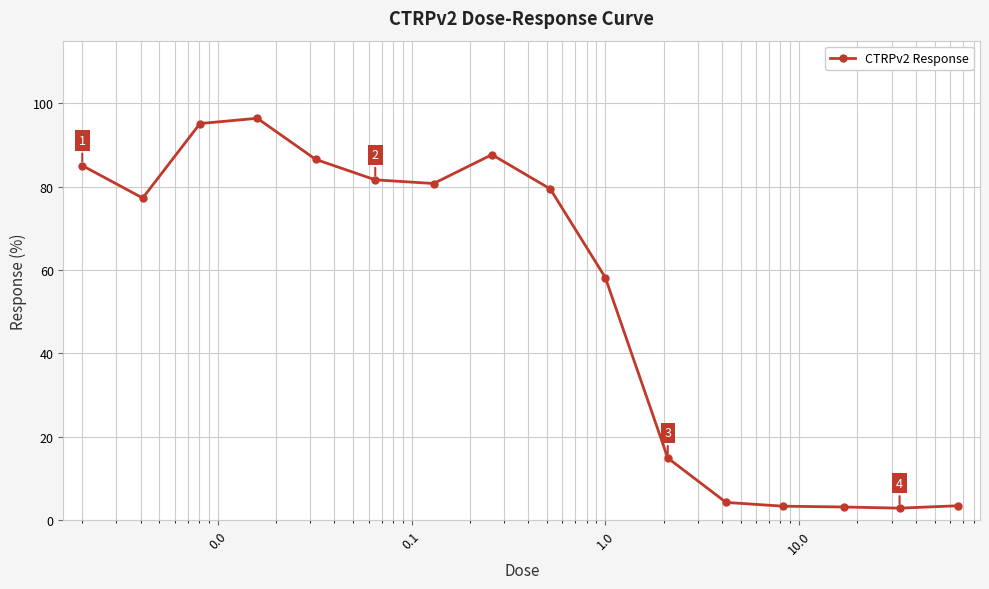

What is the sum of all values?

860.3